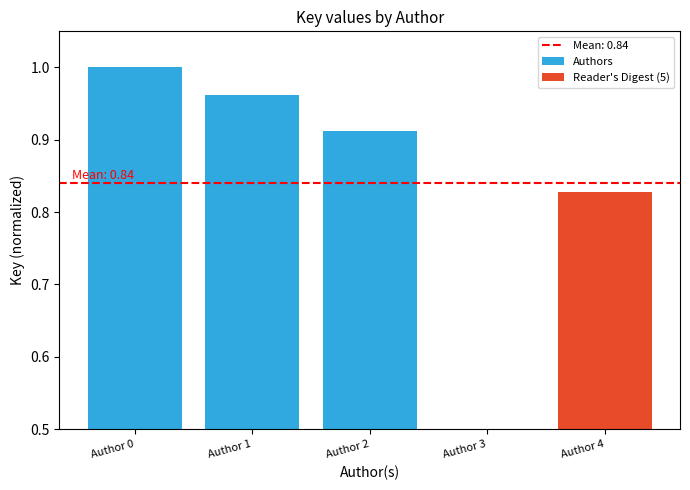

Which category has the lowest value across all series?

Author 3